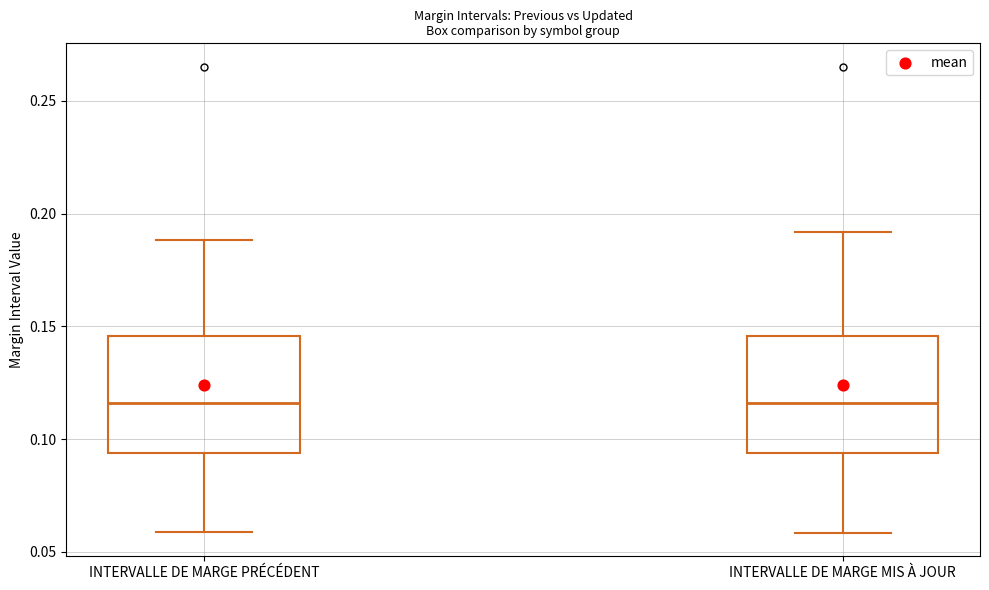

Where does the lower whisker of the box for INTERVALLE DE MARGE MIS À JOUR end on the y-axis? The values are not printed on the chart, so give them approximately, as read against the axis.

0.060